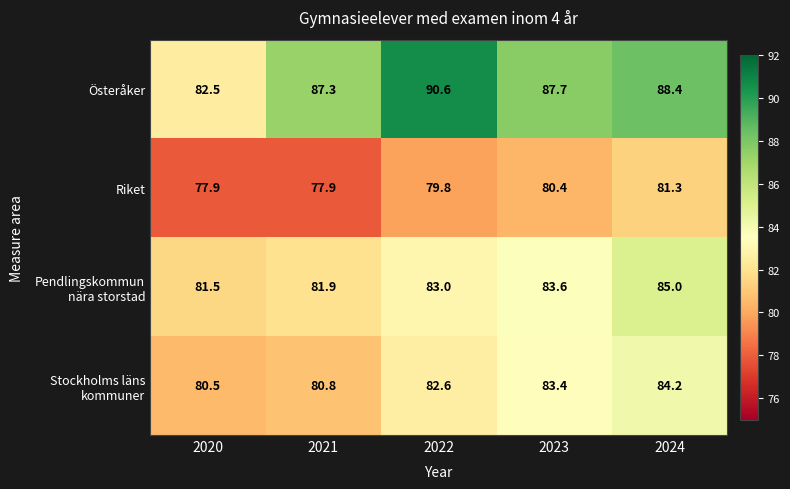

At which category is the sum across all series the highest?

2024